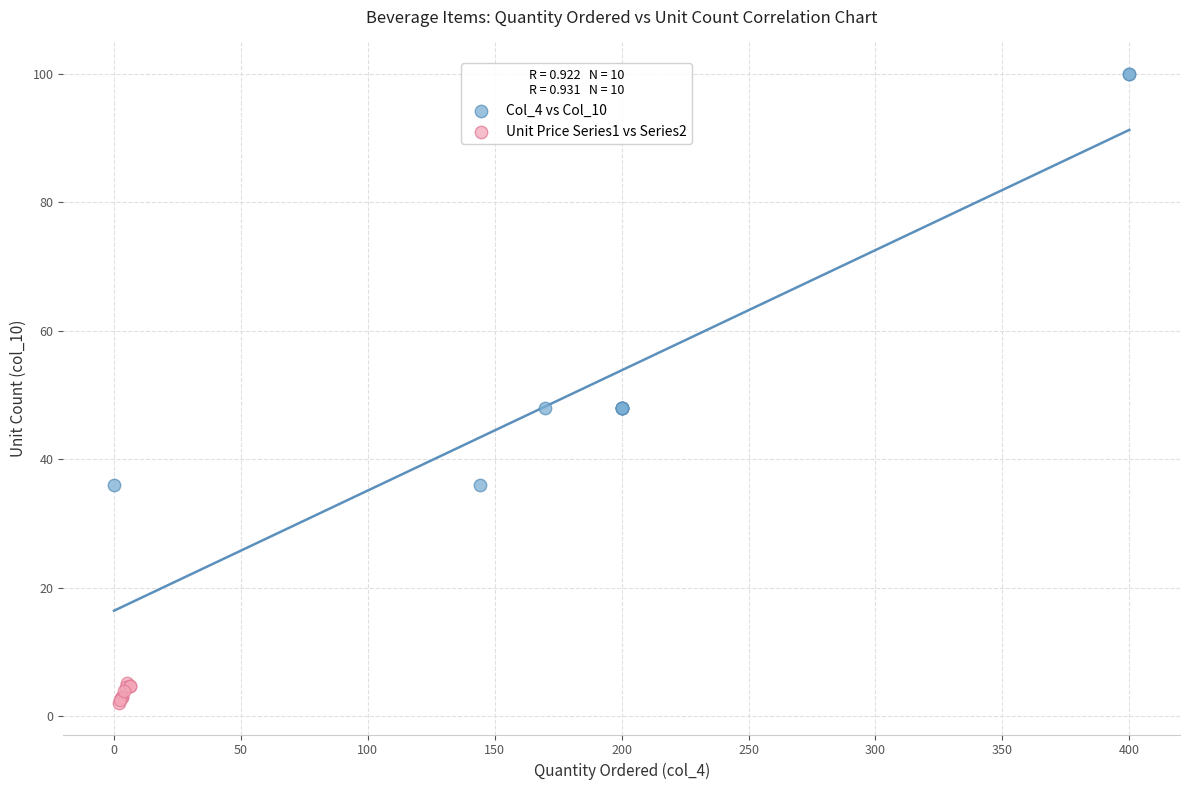

Which series contains the lowest Y value?

Unit Price Series1 vs Series2